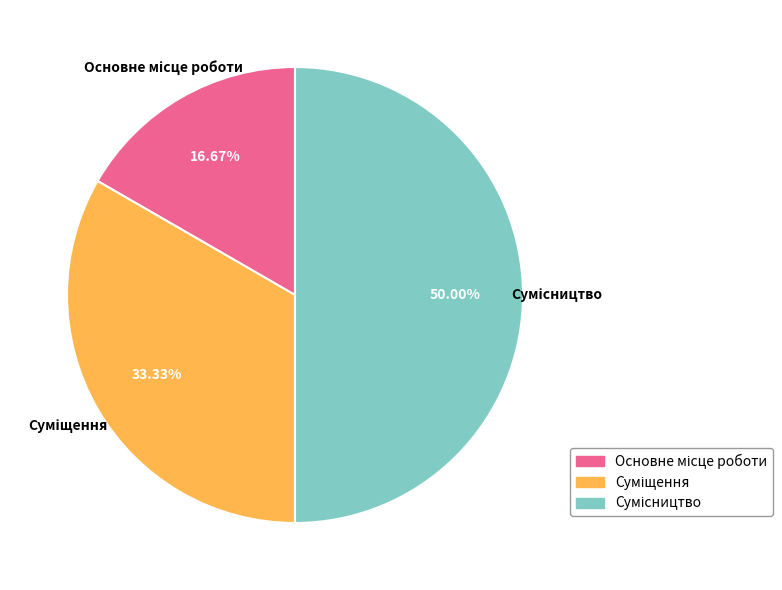

What is the change in value from Основне місце роботи to Суміщення?

+1